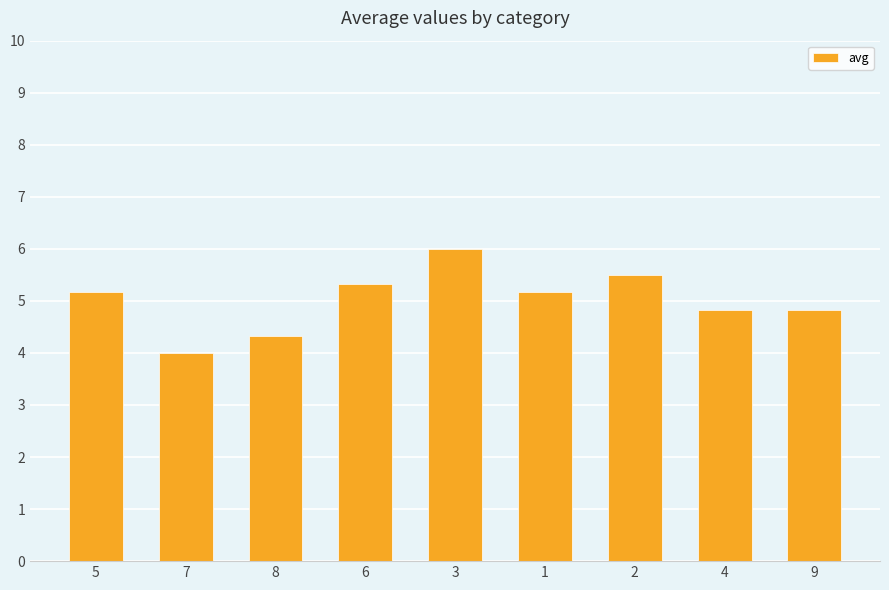

Reading right to left, extract all data points from this chart.

9=4.8	4=4.8	2=5.5	1=5.2	3=6.0	6=5.3	8=4.3	7=4.0	5=5.2